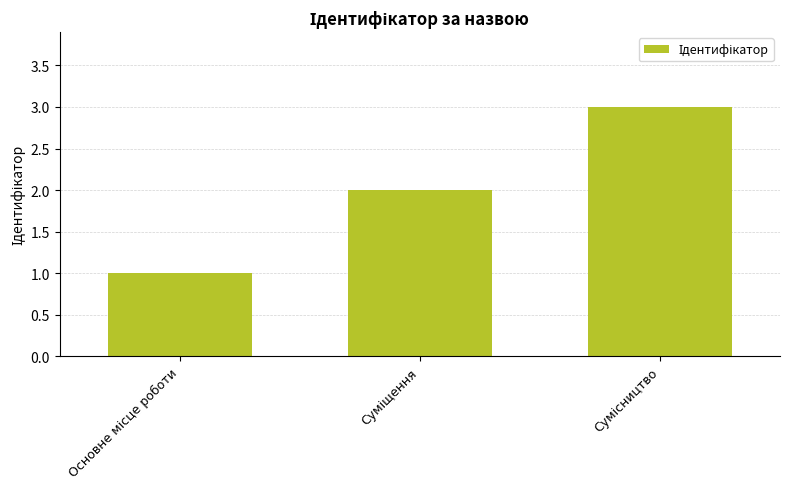

What is the greatest value displayed?

3